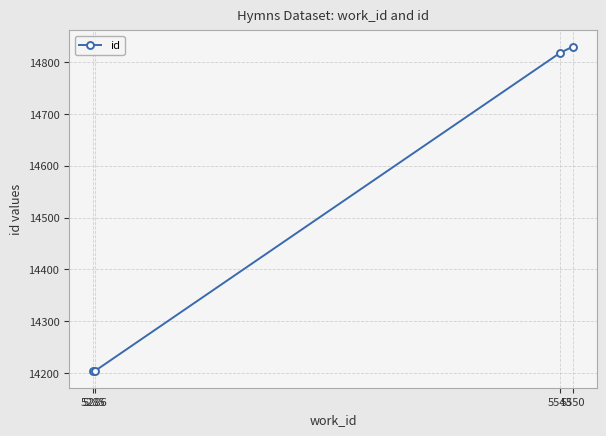

True or false: there are more than 2 points higher than both neighbors.

False